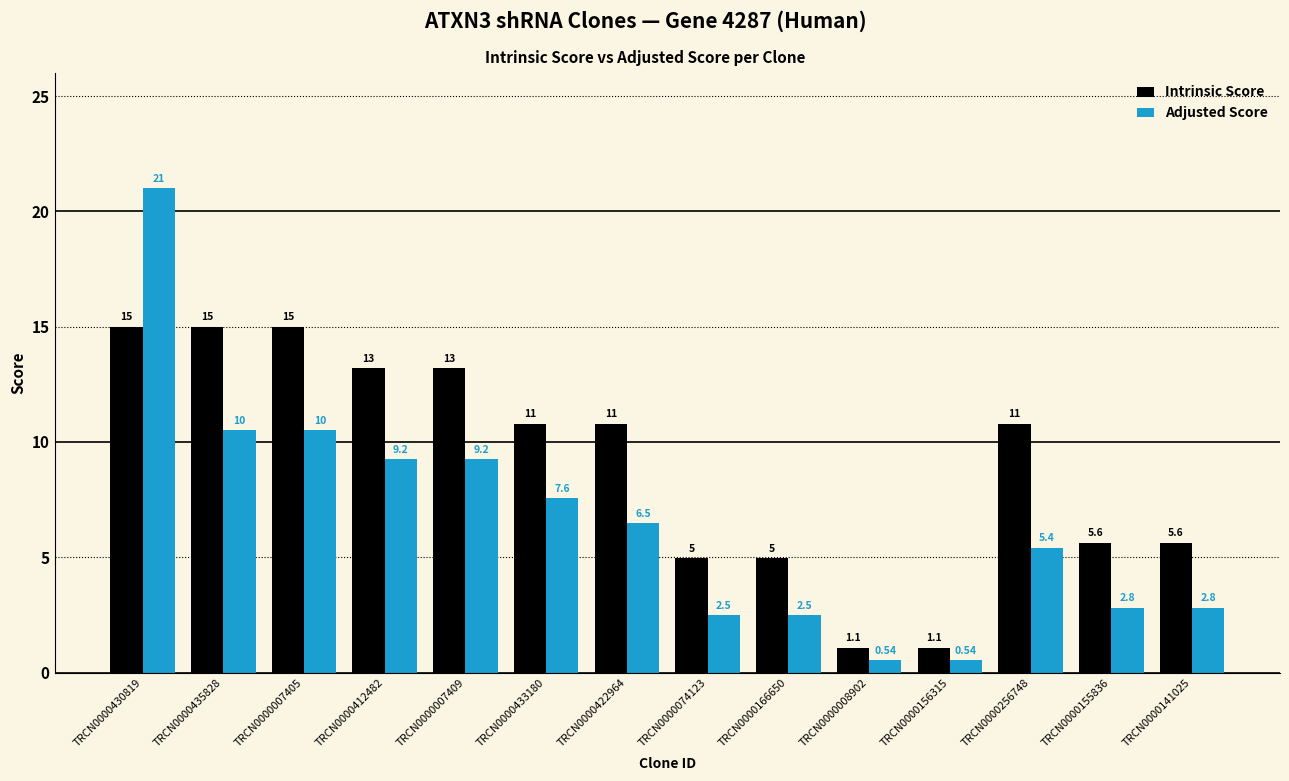

Which series has the widest spread of values?

Adjusted Score